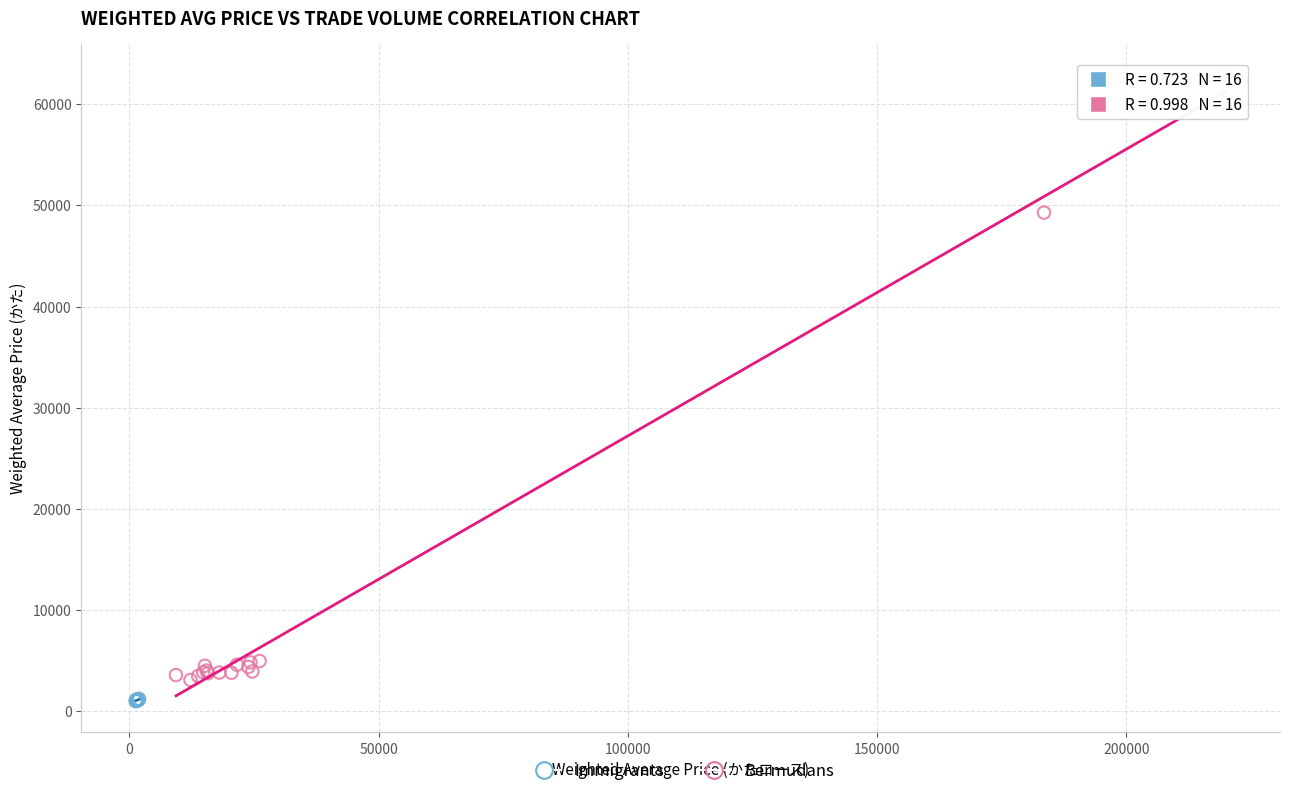

Which series contains the highest Y value?

Bermudans